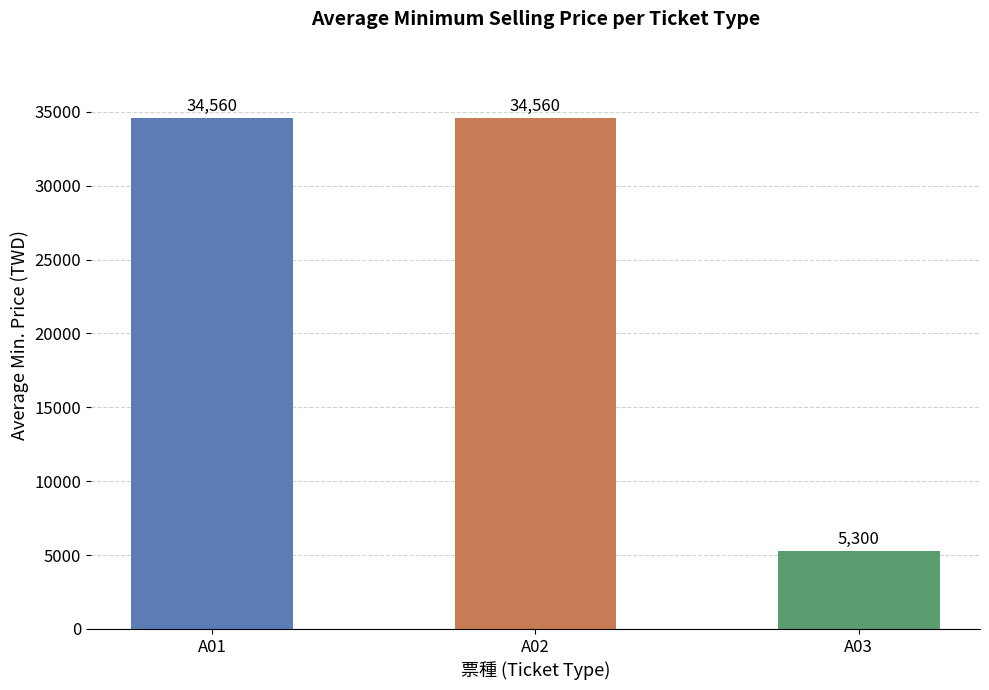

Which label corresponds to the smallest value in the chart?

A03